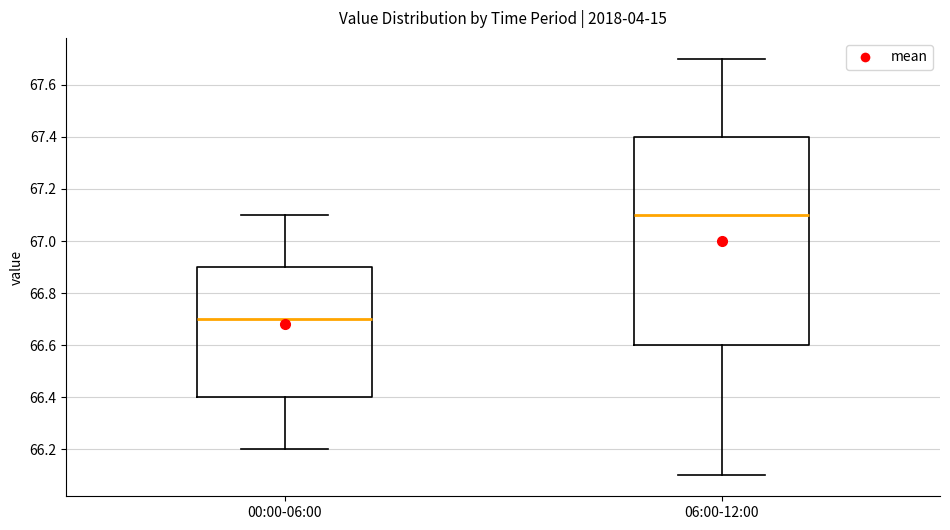

Reading left to right, transcribe this box plot: for each box, give where its median line is, the range the box spans, and where its two whiskers end, as read against the y-axis. The values are not printed on the chart, so give them approximately, as read against the axis.

00:00-06:00: median 66.7, box 66.4 to 66.9, whiskers 66.2 to 67.1
06:00-12:00: median 67.1, box 66.6 to 67.4, whiskers 66.1 to 67.7